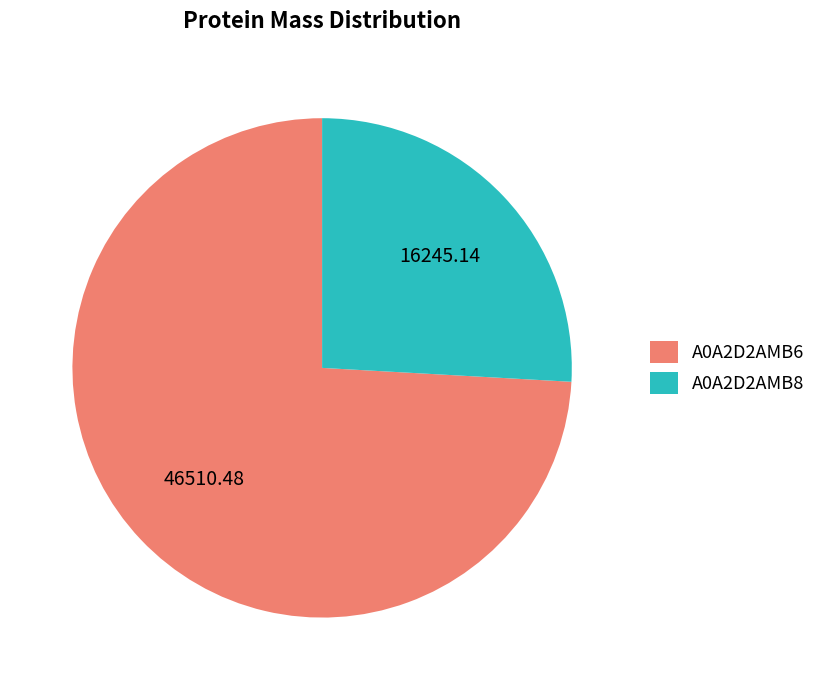

What is the ratio of the value at A0A2D2AMB8 to the value at A0A2D2AMB6?

0.3